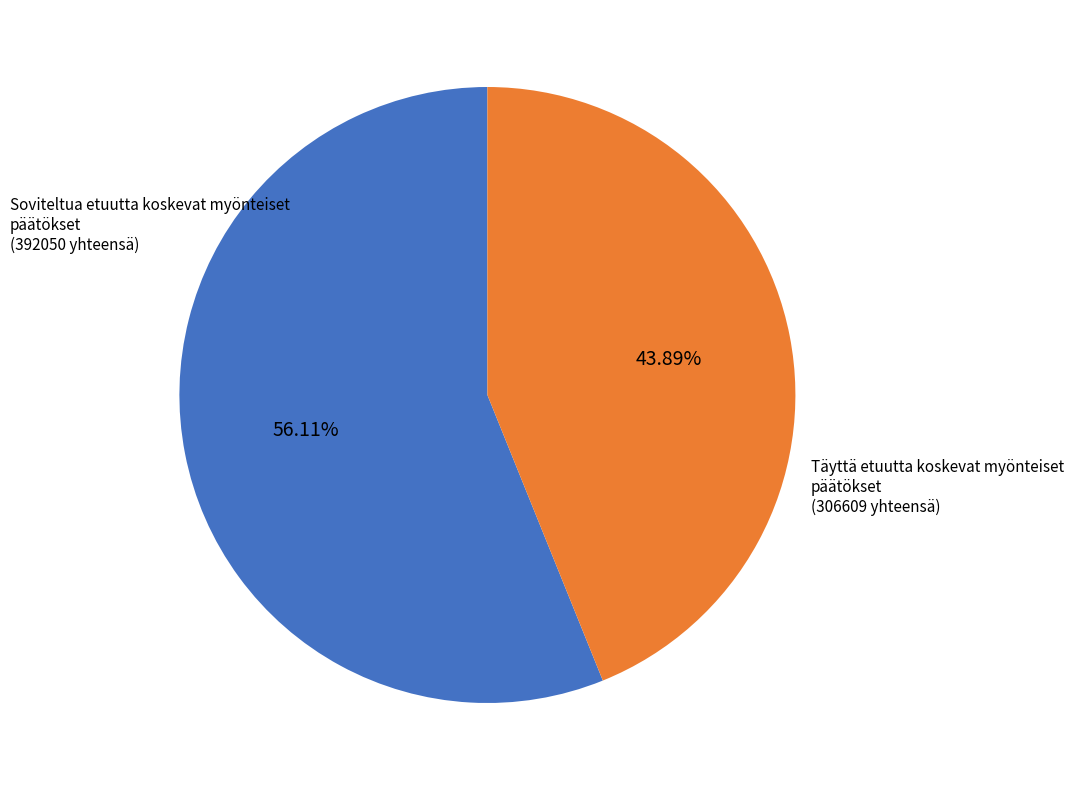

To the nearest percent, what is the difference between the largest and smallest slice percentages?

12%